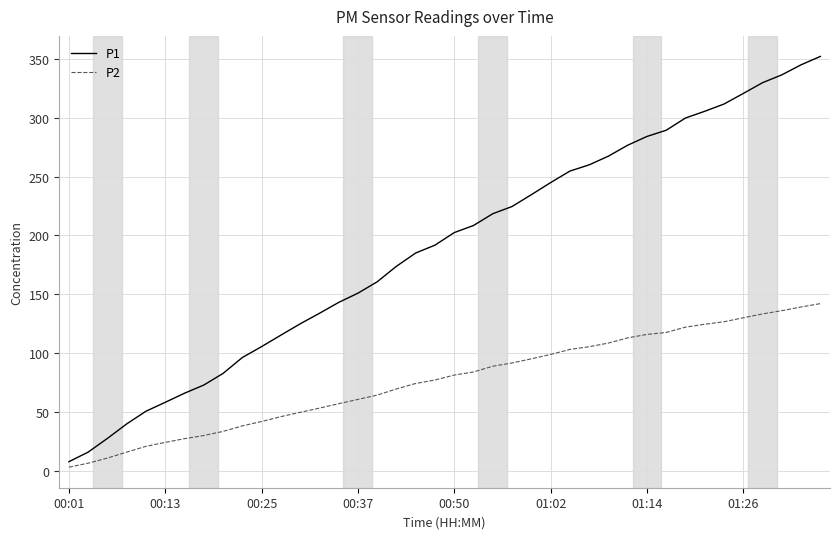

Is this an area chart (filled region under the line)?

No